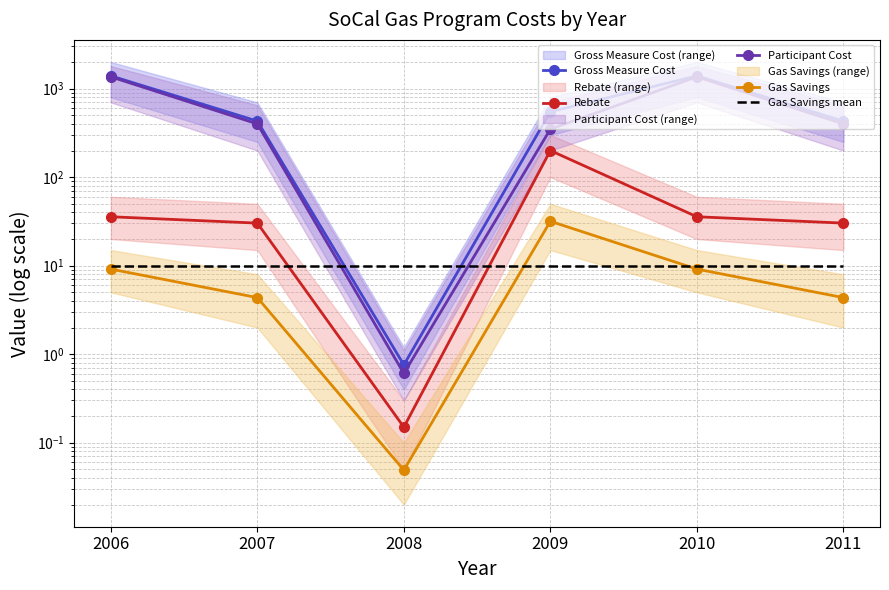

What is the difference between the second highest and minimum values in the Participant Cost series?

1359.9